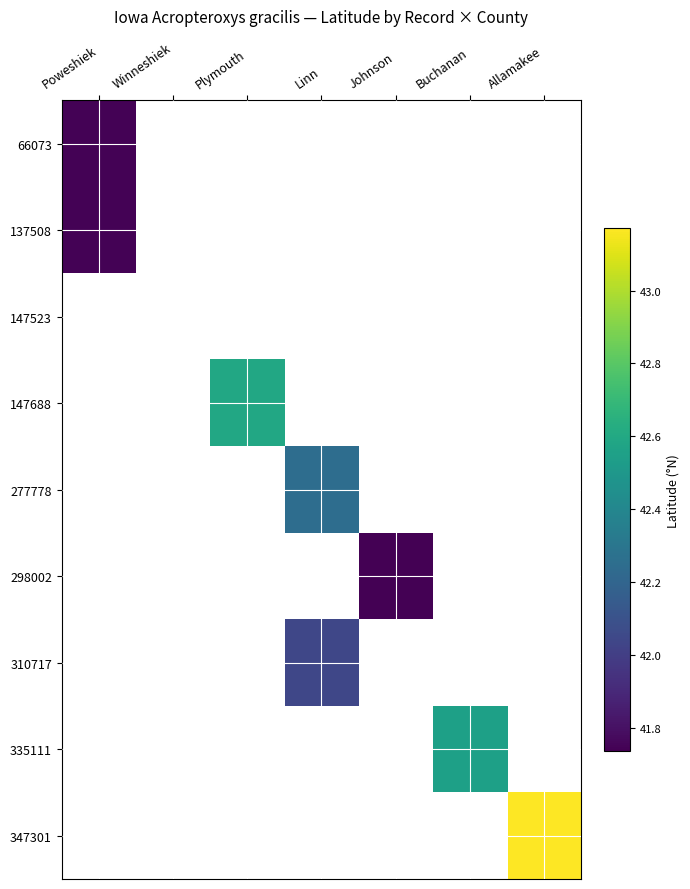

What is the smallest value displayed?

41.7